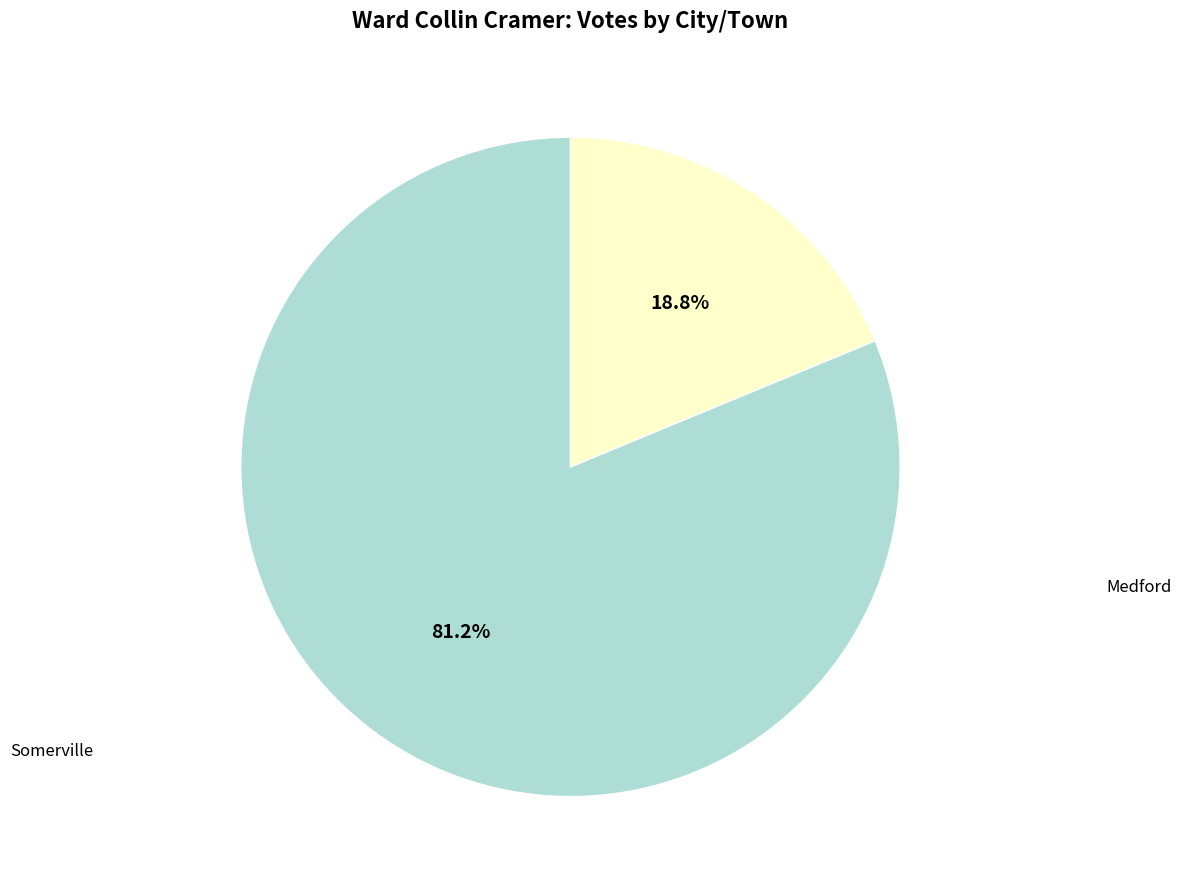

Is there any slice that represents more than half of the pie?

Yes